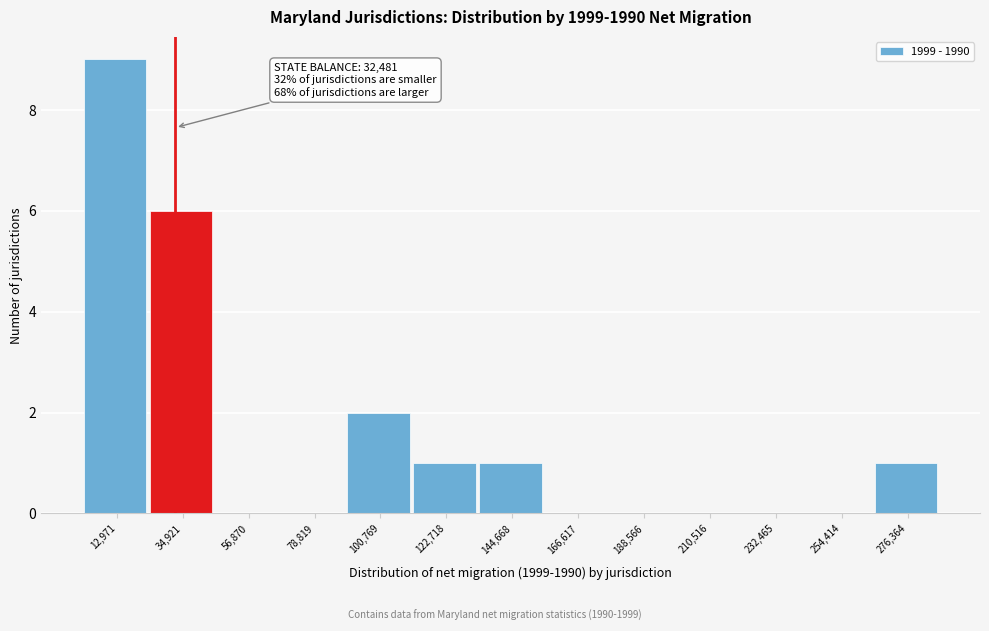

Over which range of the x-axis is the bar tallest?

0 to 25000